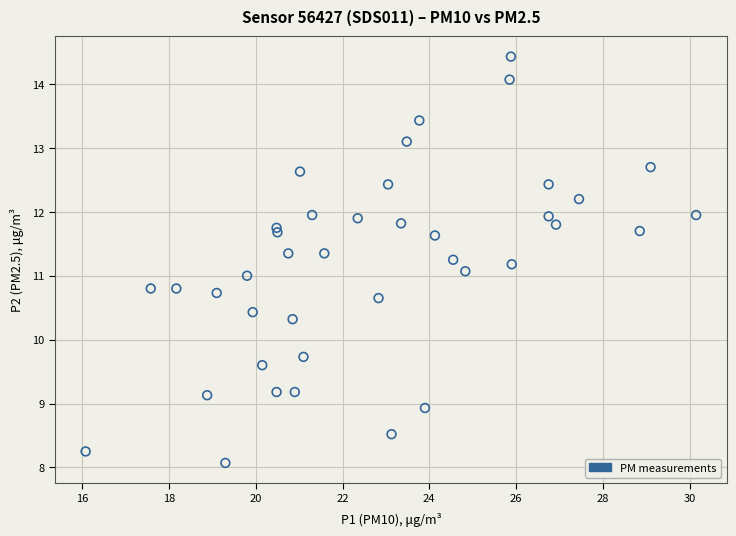

What is the range of Y values (max minus min)?

6.4